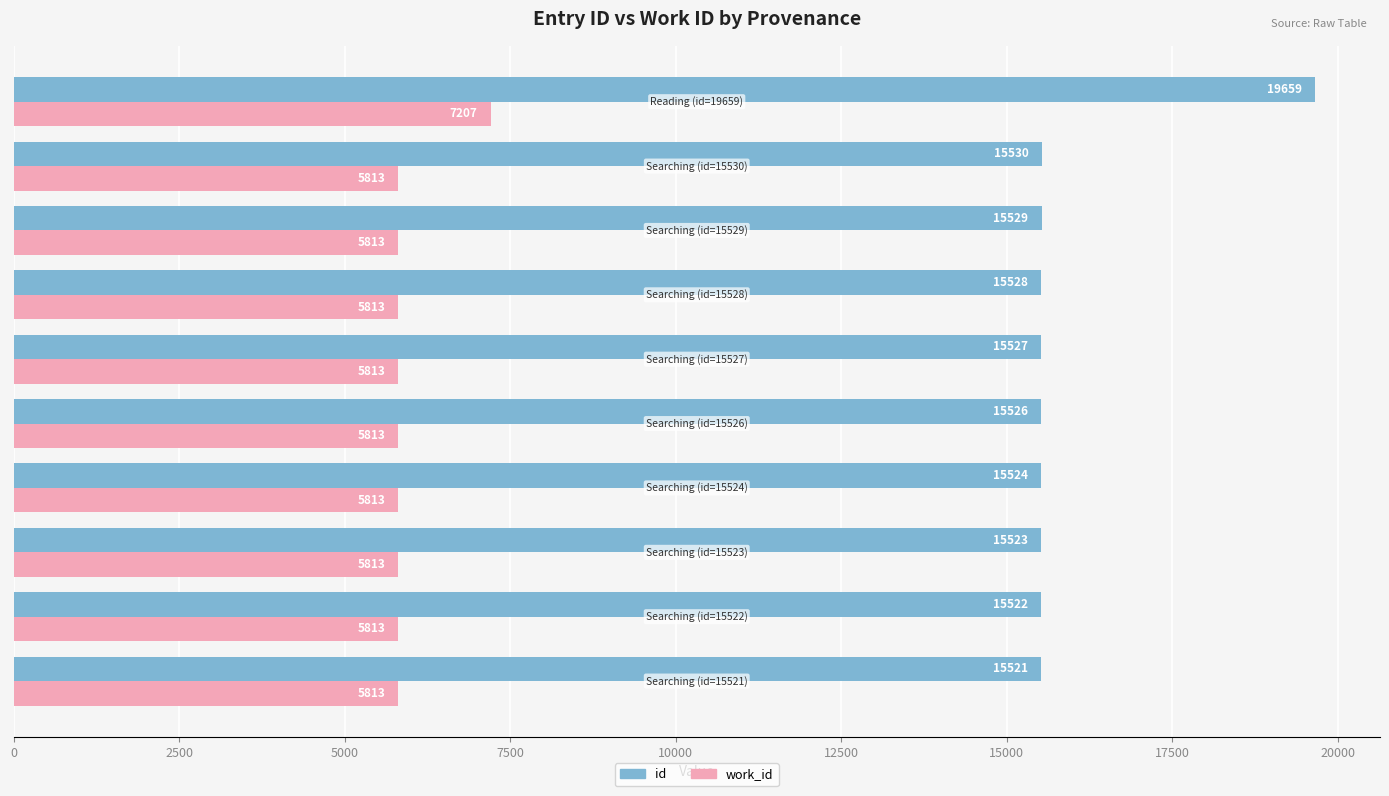

Which series has the largest range (max minus min)?

id